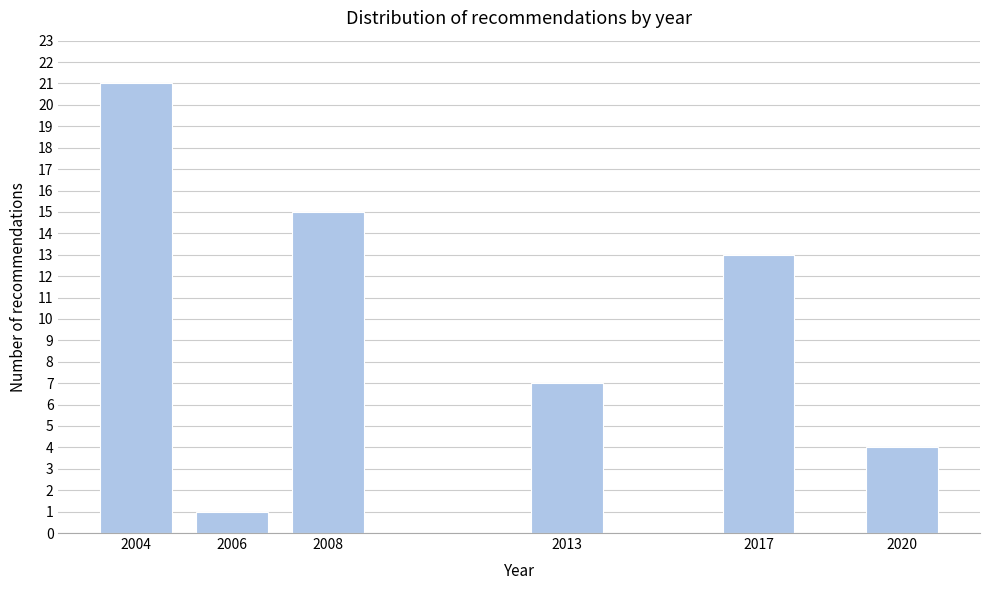

Reading right to left, list all the values displayed in this chart.

2020=4	2017=13	2013=7	2008=15	2006=1	2004=21